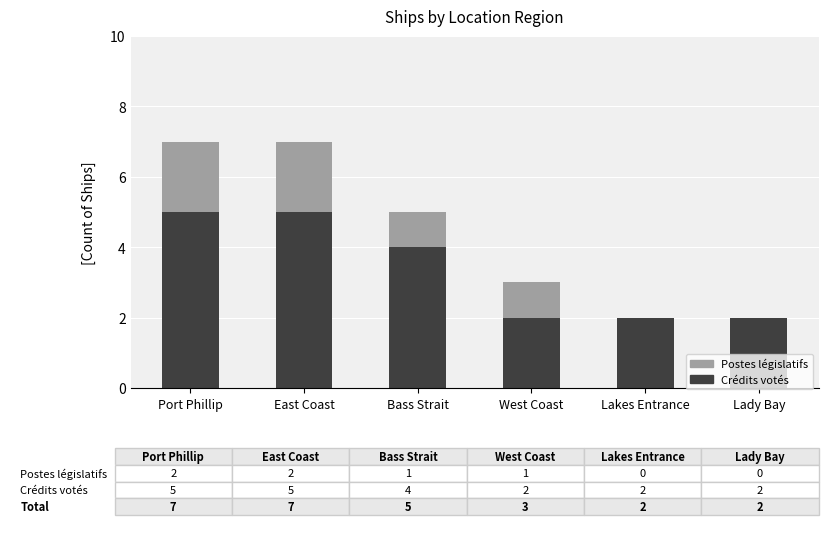

What is the total value across all series at Bass Strait?

5